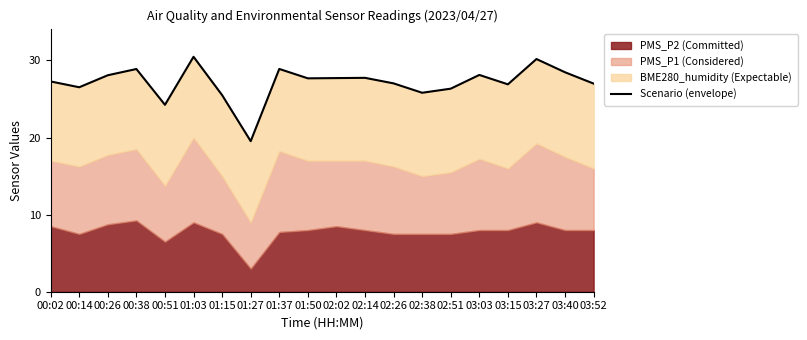

What is the label of the 20th point from the right?

00:02